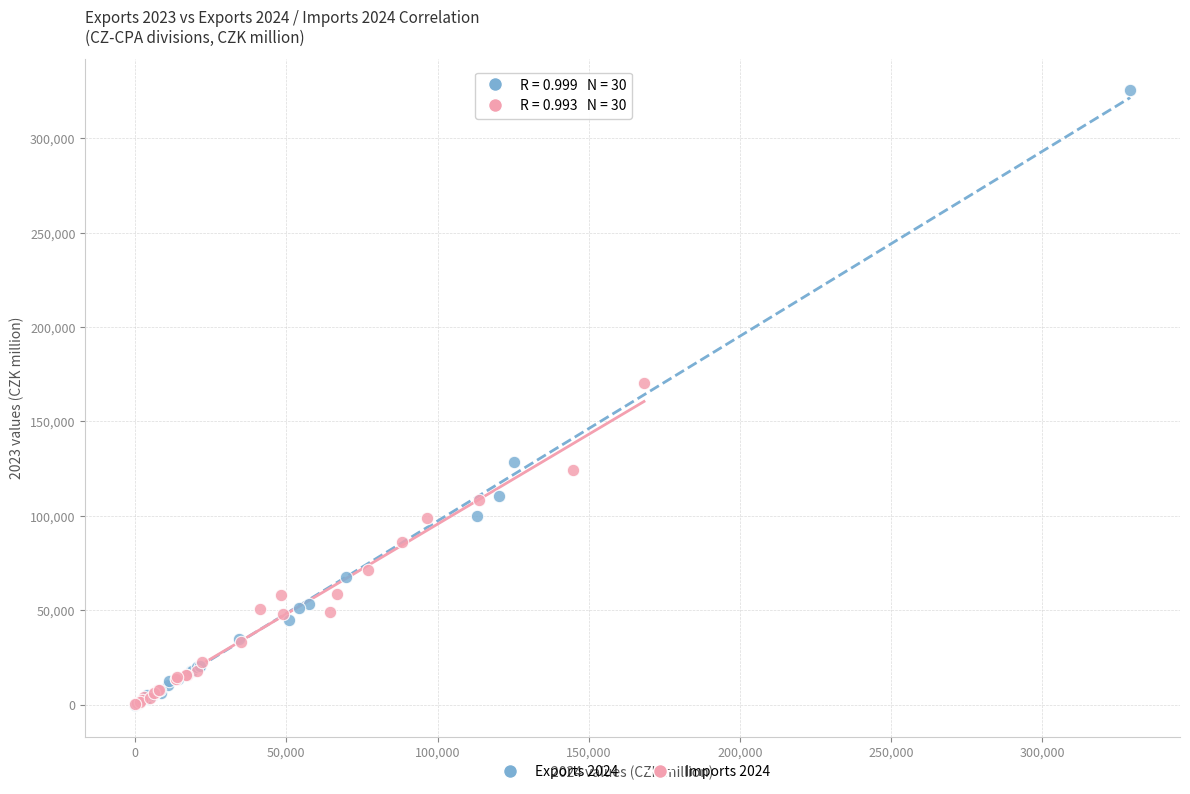

Which series has the largest Y range (max minus min)?

Exports 2024